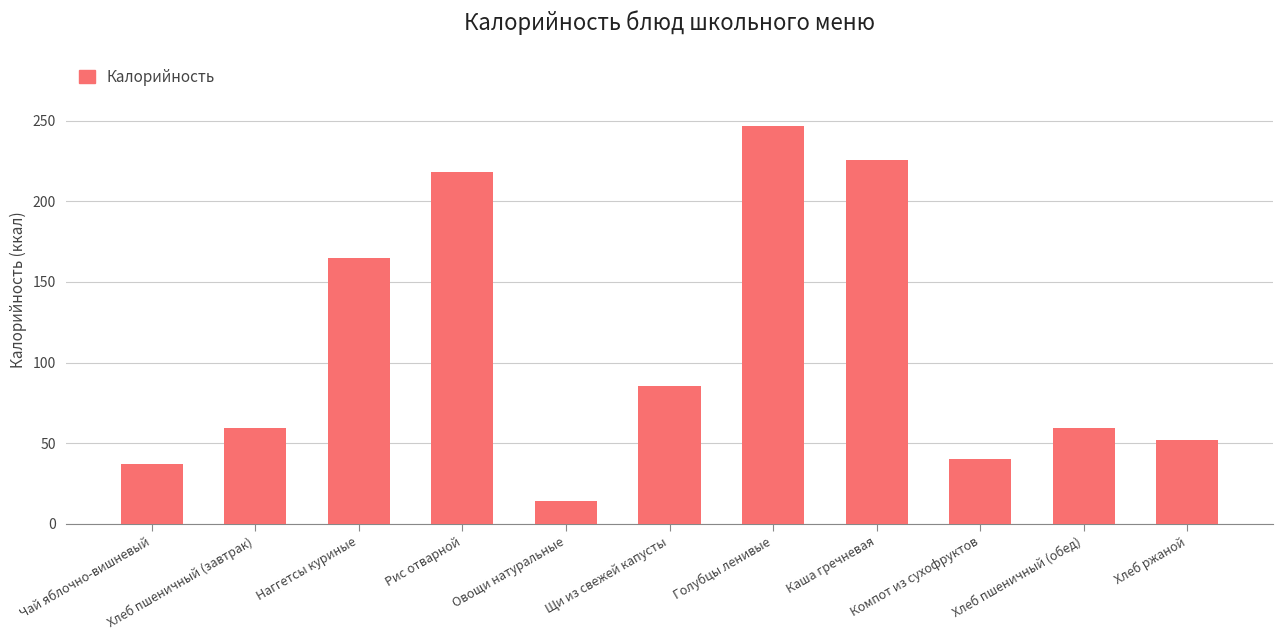

What is the label of the 8th bar from the right?

Рис отварной